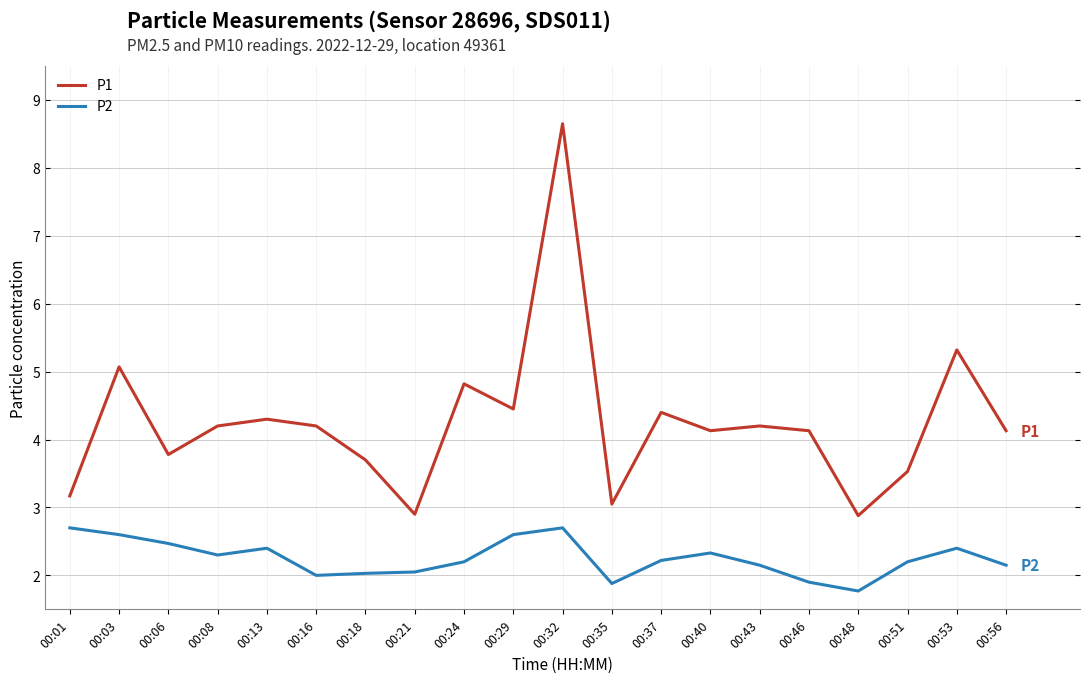

True or false: P2 has a value of 1.0 at 00:16.

False